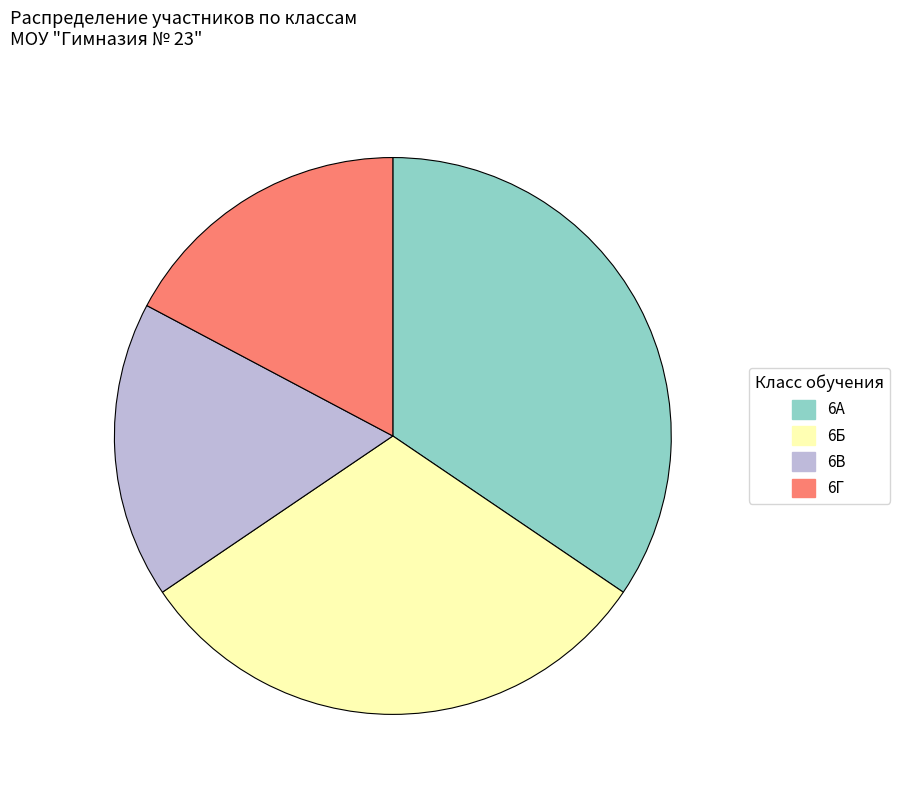

What is the largest slice in the pie chart?

6А